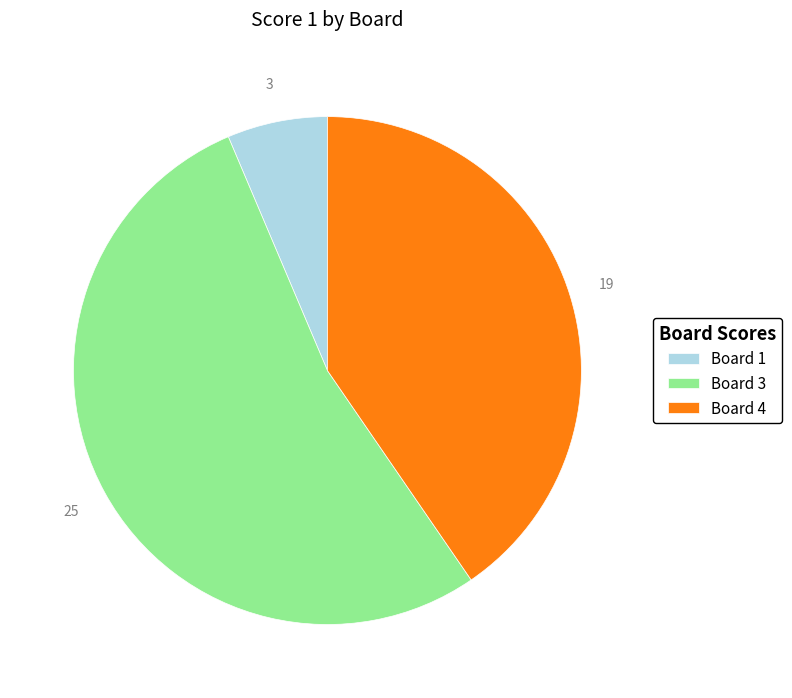

How many slices are in this pie chart?

3